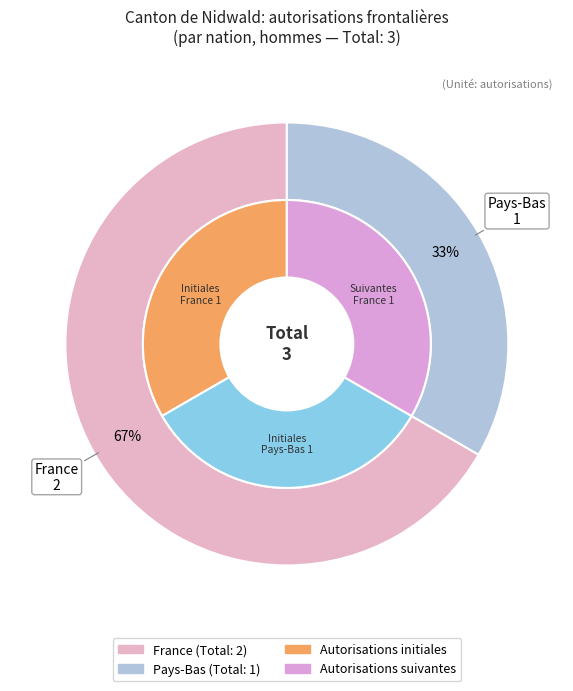

To the nearest percent, what is the combined percentage of Total Europe and France?

67%